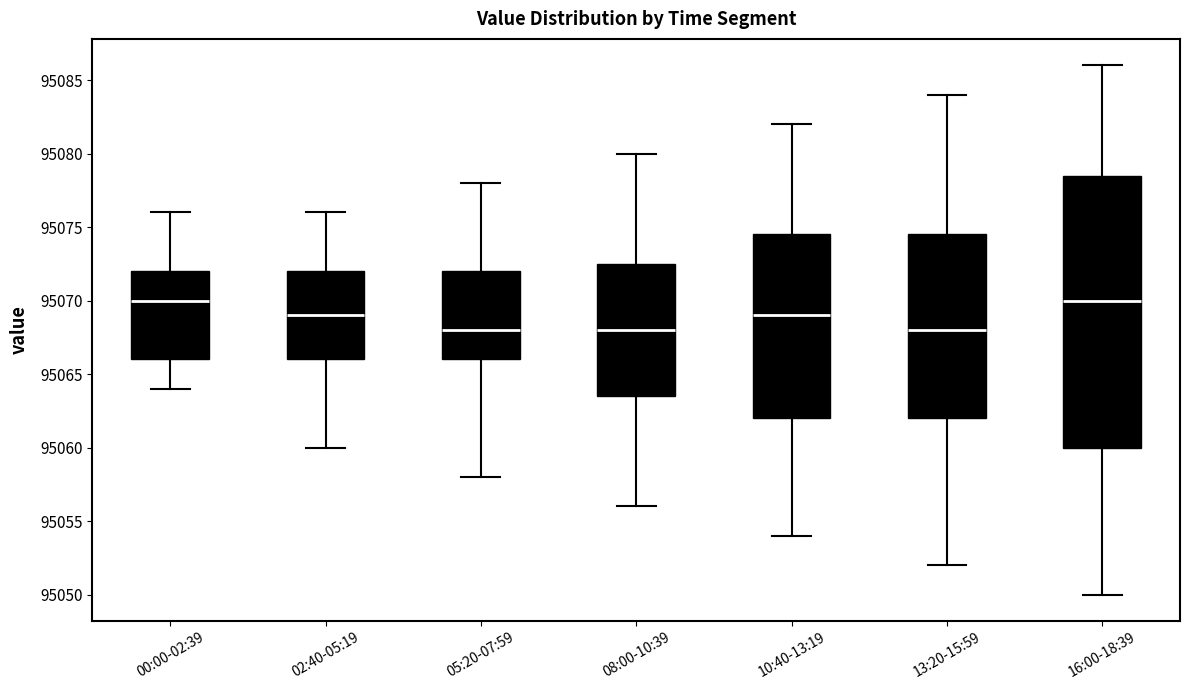

Reading left to right, read every box against the y-axis: the position of its median line, the range the box covers, and the ends of its whiskers. The values are not printed on the chart, so give them approximately, as read against the axis.

00:00-02:39: median 95070.0, box 95066.0 to 95072.0, whiskers 95064.0 to 95076.0
02:40-05:19: median 95069.0, box 95066.0 to 95072.0, whiskers 95060.0 to 95076.0
05:20-07:59: median 95068.0, box 95066.0 to 95072.0, whiskers 95058.0 to 95078.0
08:00-10:39: median 95068.0, box 95063.5 to 95072.5, whiskers 95056.0 to 95080.0
10:40-13:19: median 95069.0, box 95062.0 to 95074.5, whiskers 95054.0 to 95082.0
13:20-15:59: median 95068.0, box 95062.0 to 95074.5, whiskers 95052.0 to 95084.0
16:00-18:39: median 95070.0, box 95060.0 to 95078.5, whiskers 95050.0 to 95086.0